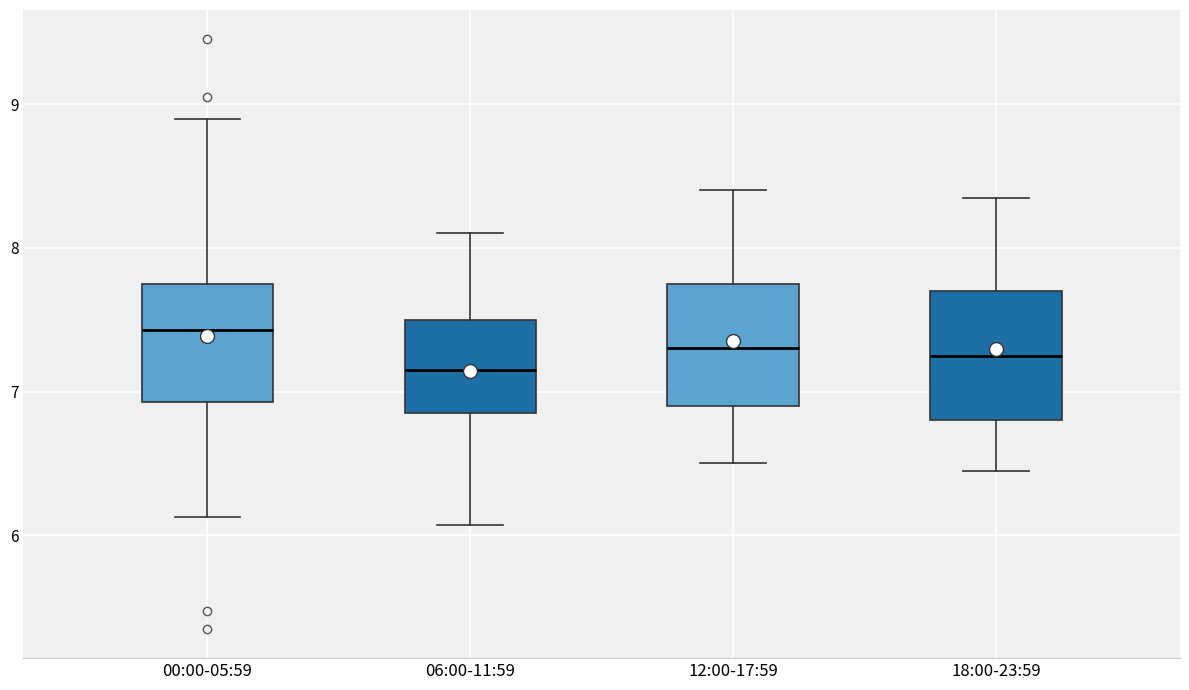

Reading left to right, read every box against the y-axis: the position of its median line, the range the box covers, and the ends of its whiskers. The values are not printed on the chart, so give them approximately, as read against the axis.

00:00-05:59: median 7.4, box 6.9 to 7.8, whiskers 6.1 to 8.9
06:00-11:59: median 7.2, box 6.9 to 7.5, whiskers 6.1 to 8.1
12:00-17:59: median 7.3, box 6.9 to 7.8, whiskers 6.5 to 8.4
18:00-23:59: median 7.3, box 6.8 to 7.7, whiskers 6.5 to 8.4